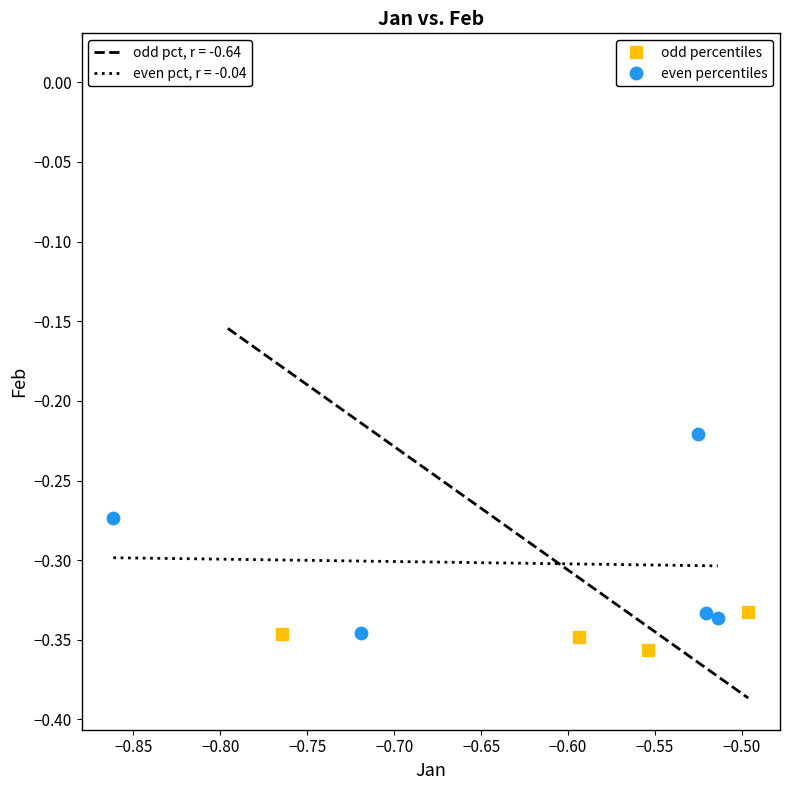

Which series has the widest spread of Y values?

odd percentiles